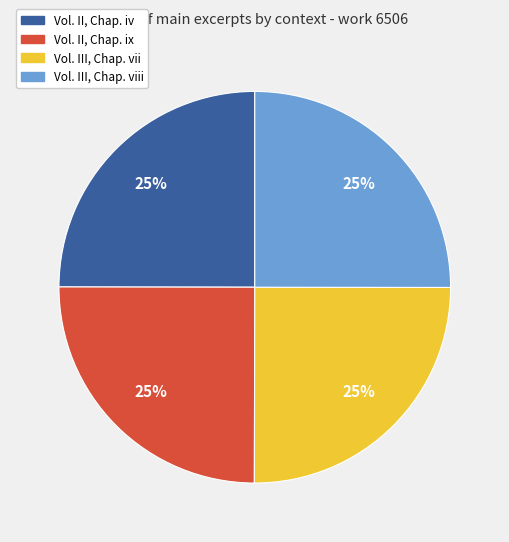

Does any single category account for the majority?

No